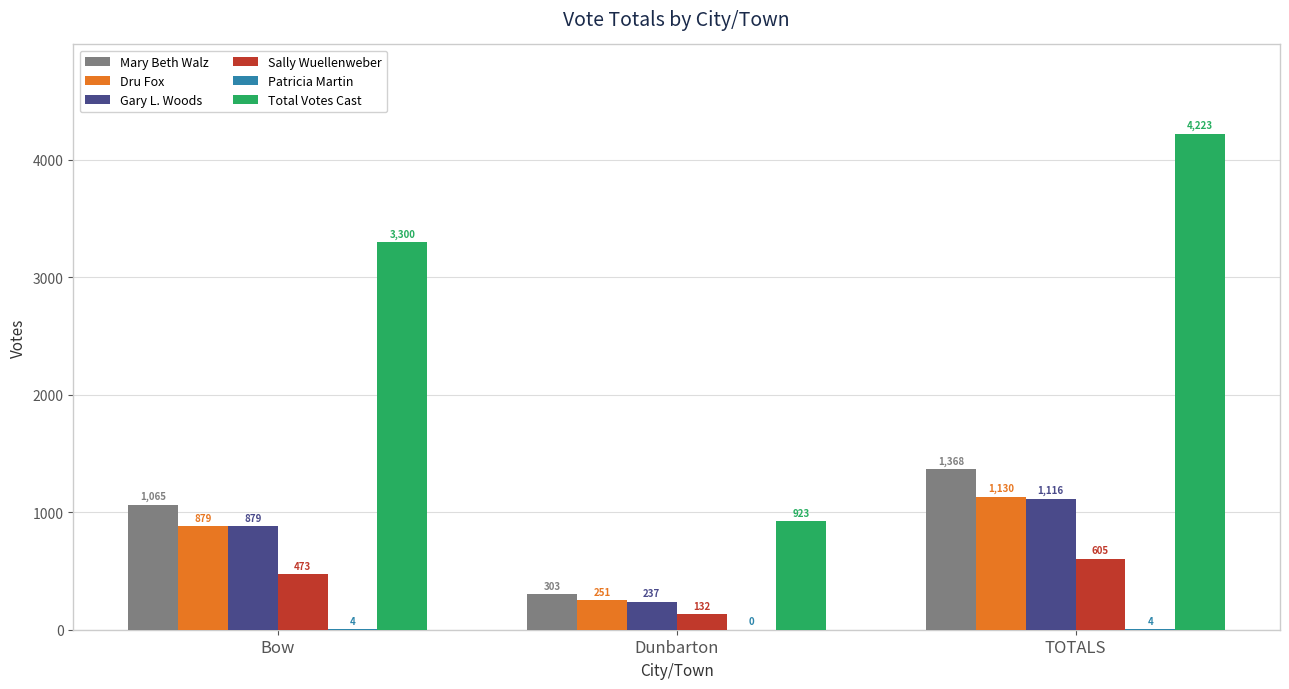

Which series has the largest total across all categories?

Total Votes Cast